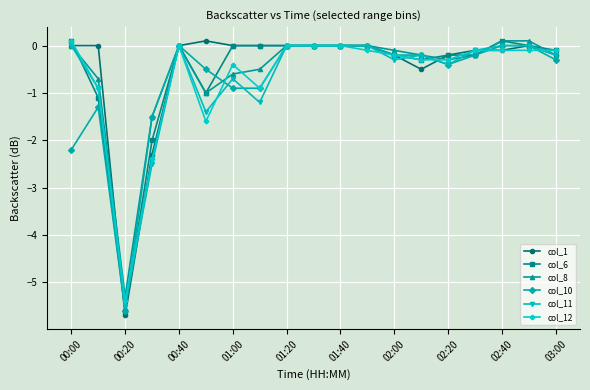

What is the minimum value for col_1?

-5.7